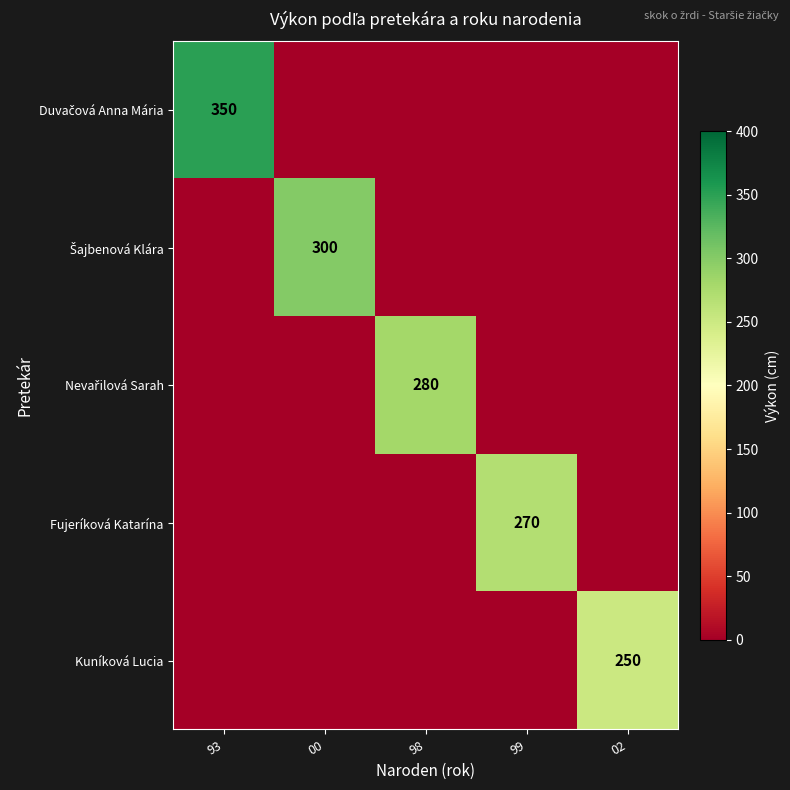

Which series has the largest total across all categories?

Duvačová Anna Mária